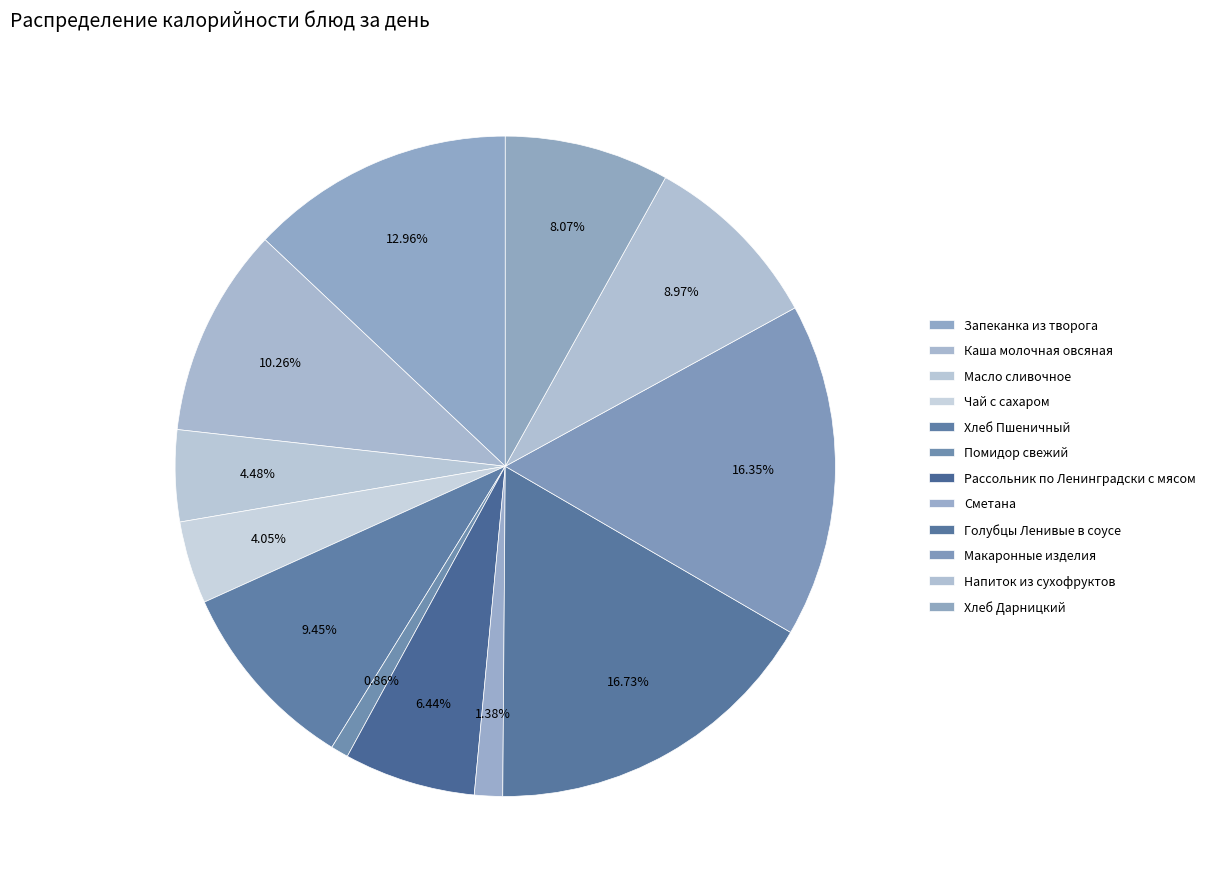

Which category has the smallest portion of the pie?

Помидор свежий